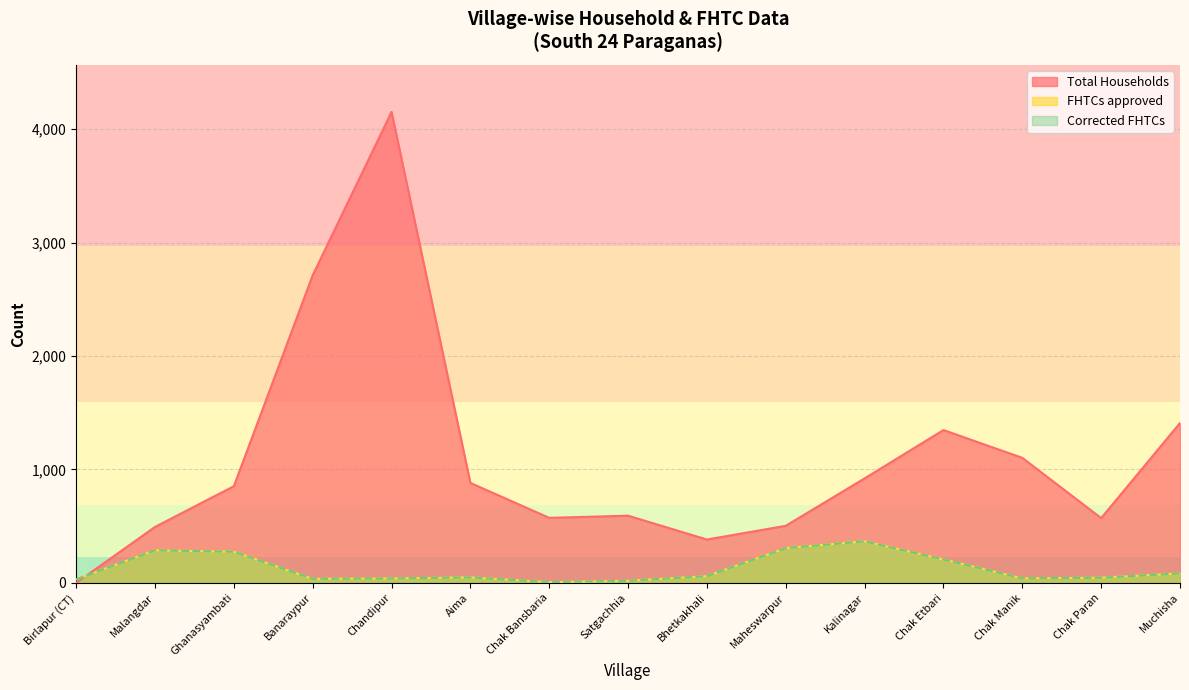

What is the label of the 14th point from the left?

Chak Paran